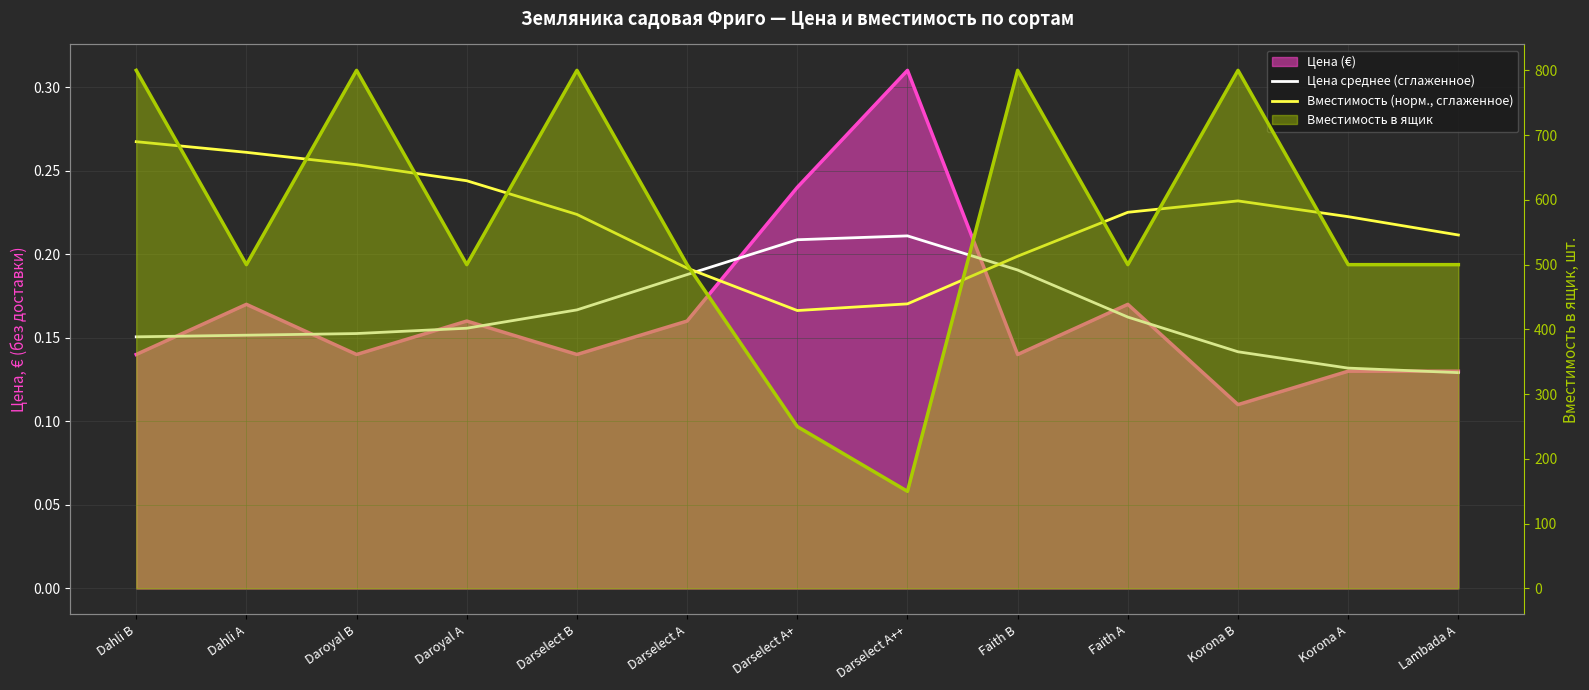

Which category has the lowest value across all series?

Lambada A